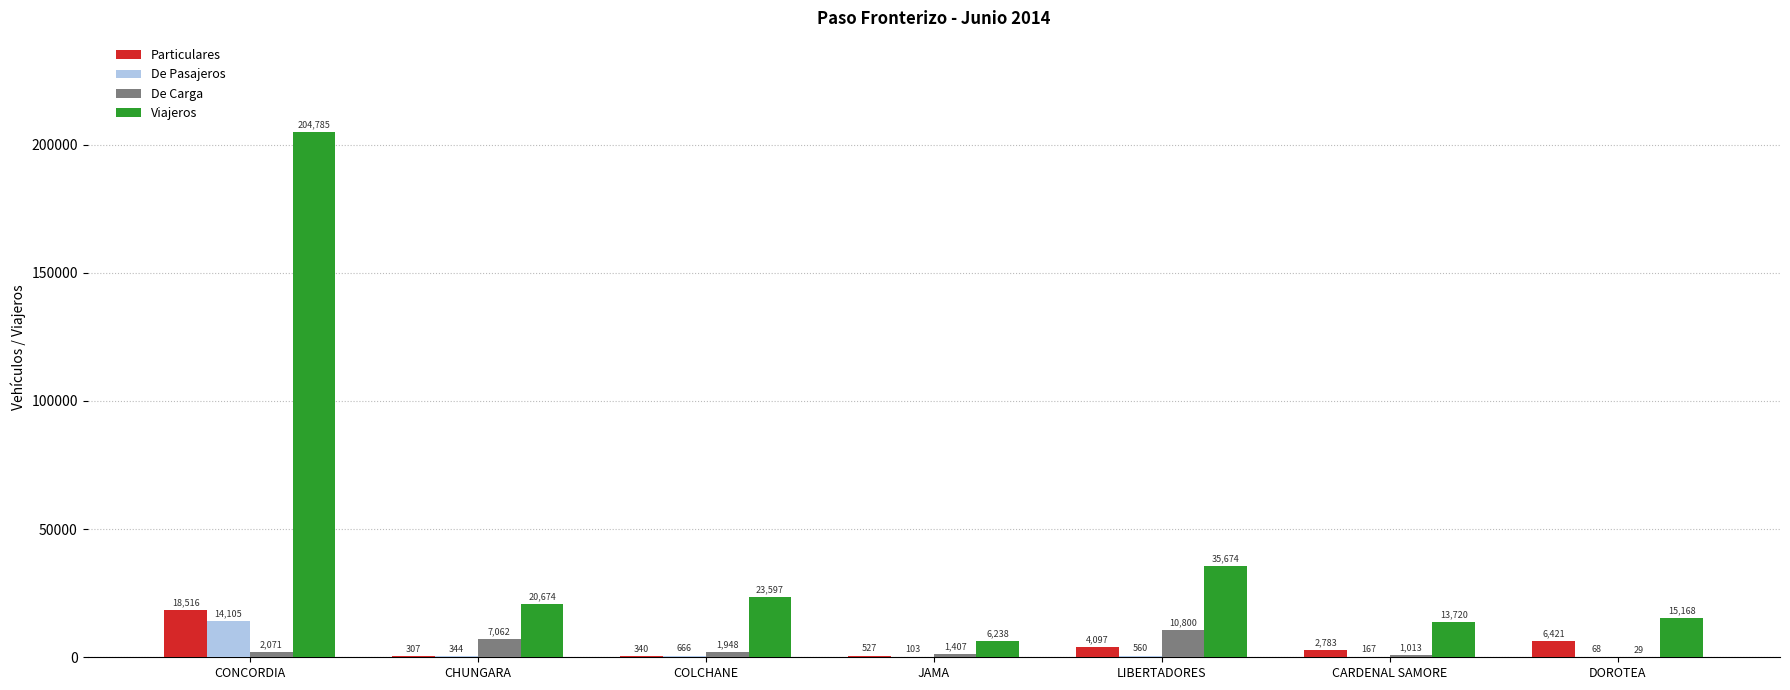

Which series changed the most between CONCORDIA and COLCHANE?

Viajeros